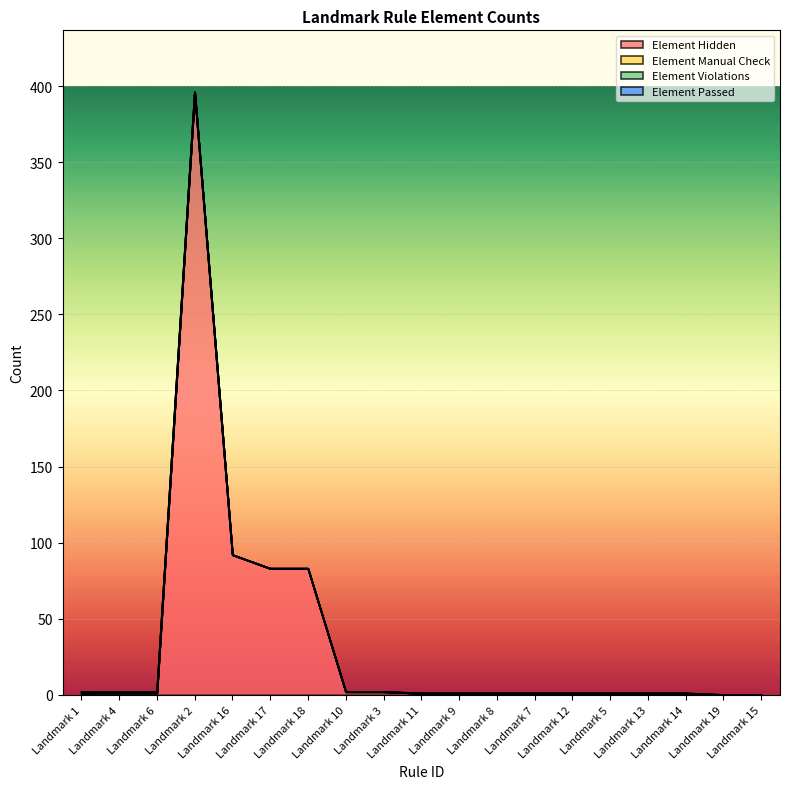

True or false: Element Hidden and Element Violations cross at least once.

False